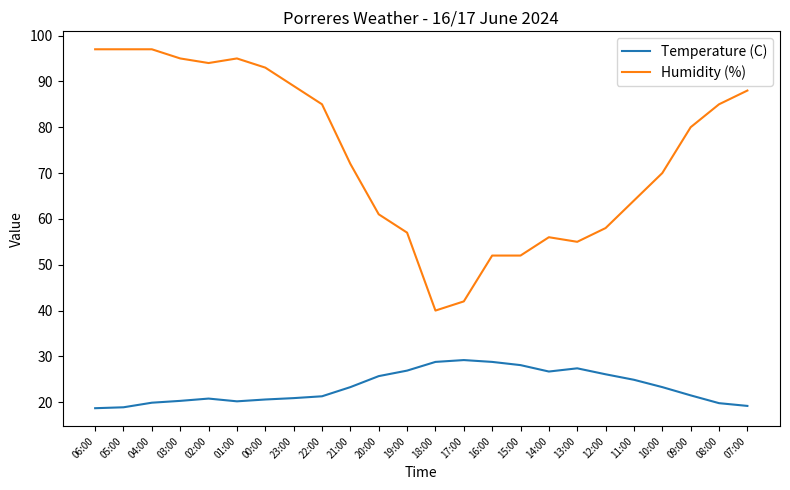

Which series has the largest total across all categories?

Humidity (%)